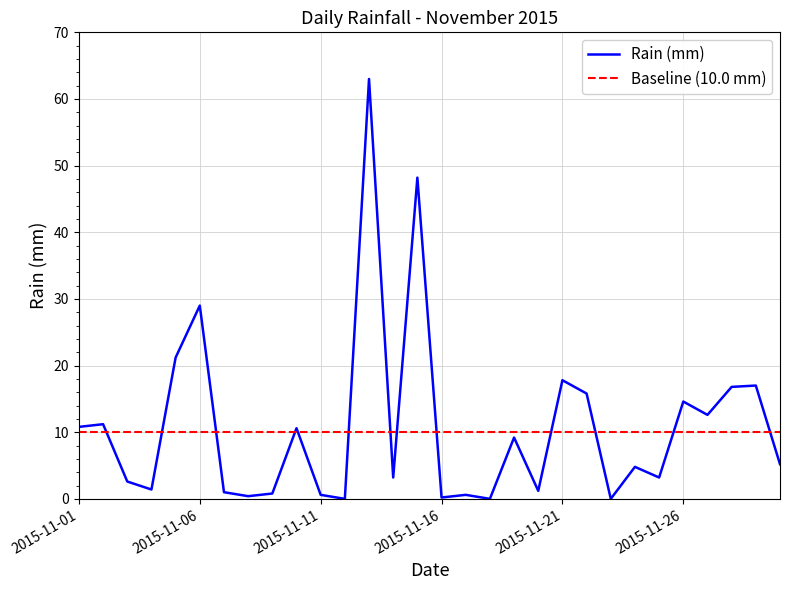

What is the difference between the maximum and minimum values?

63.0